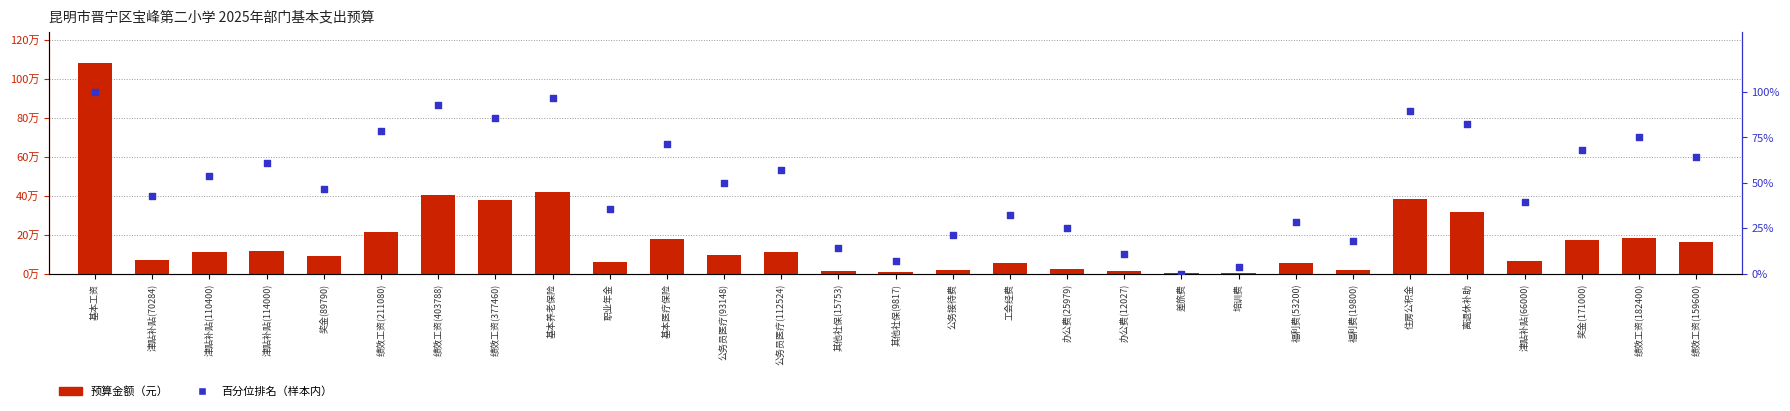

What are all the series names shown in the legend?

预算金额, 百分位排名